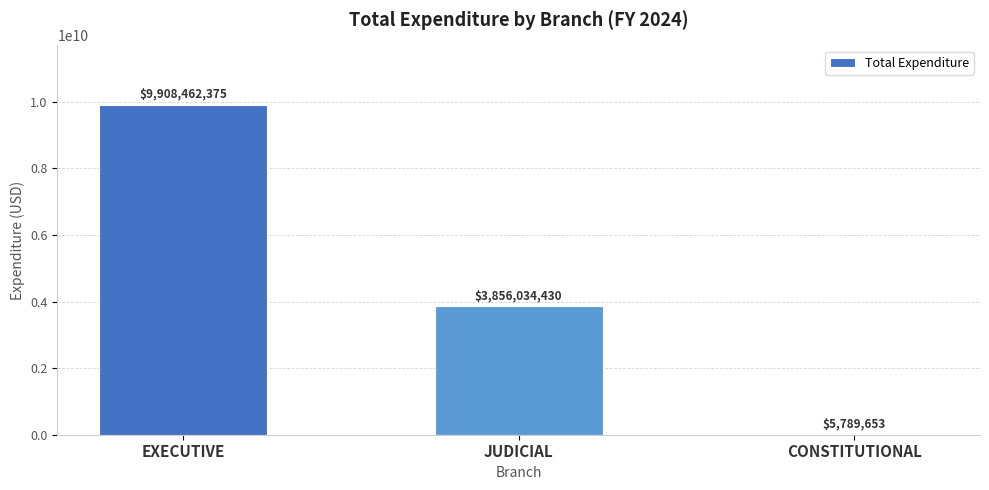

Between JUDICIAL and EXECUTIVE, which is larger?

EXECUTIVE